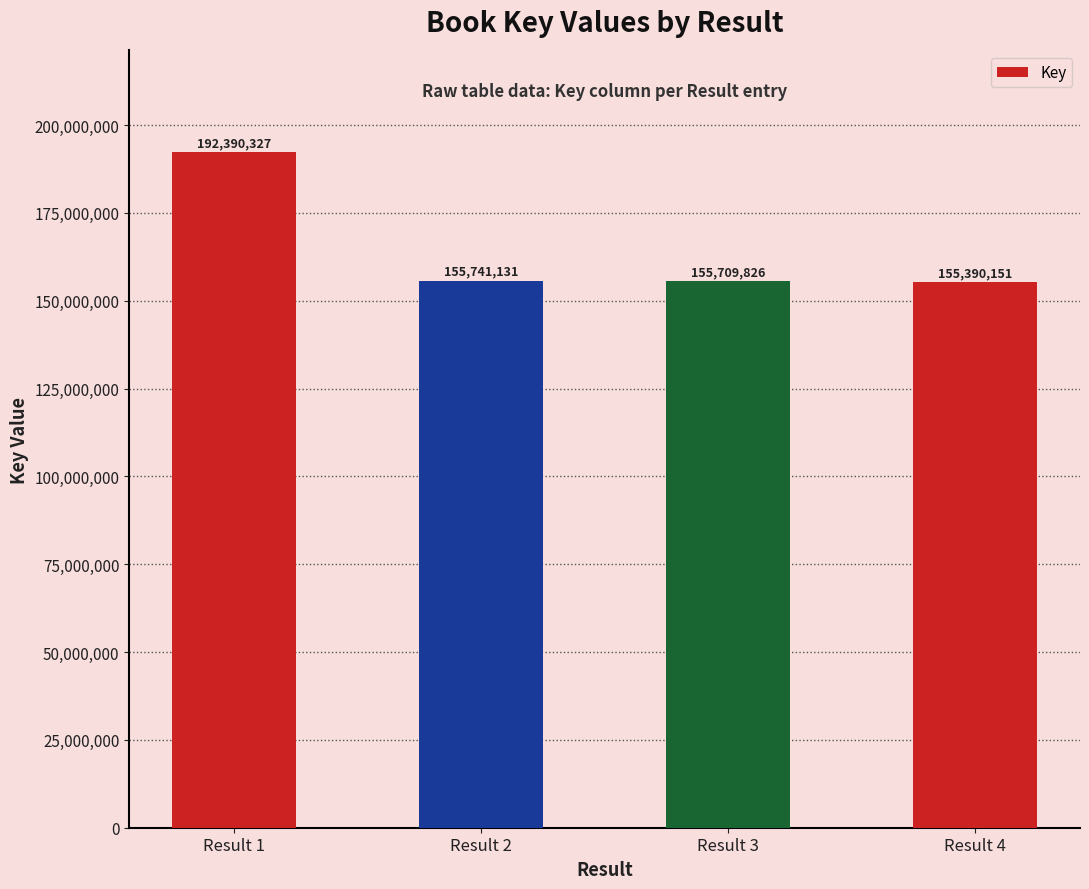

What is the difference between the values at Result 3 and Result 2?

31305